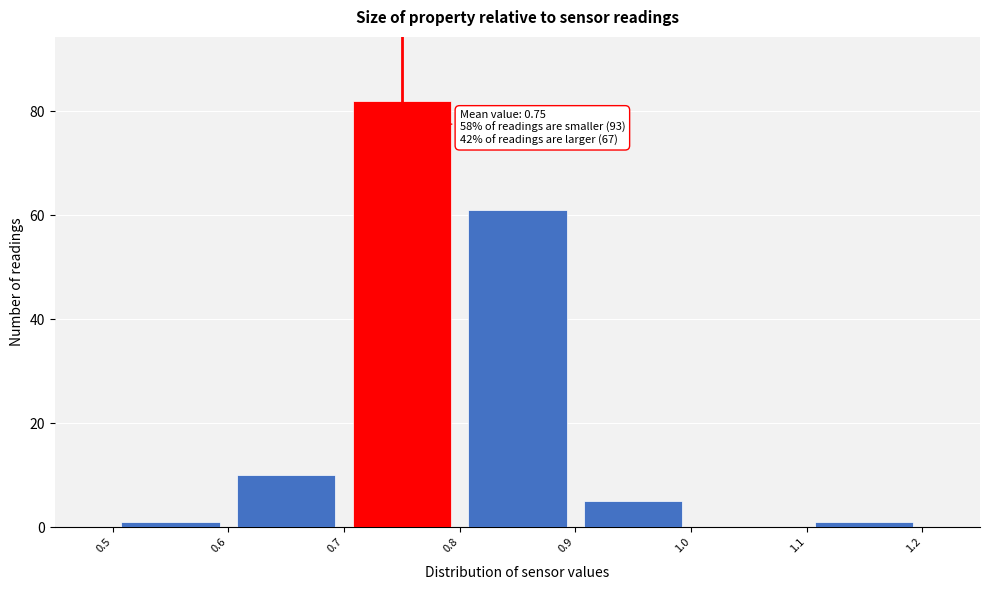

Which range on the x-axis has the tallest bar?

0.7 to 0.8